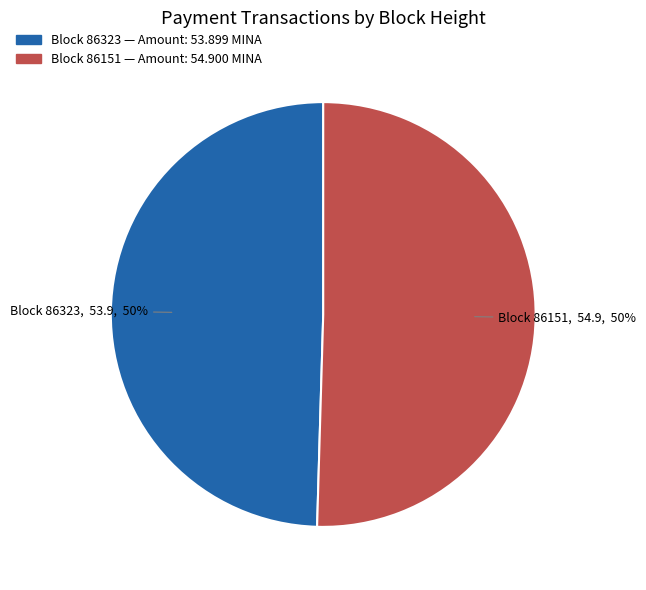

To the nearest percent, what is the average slice percentage?

50%